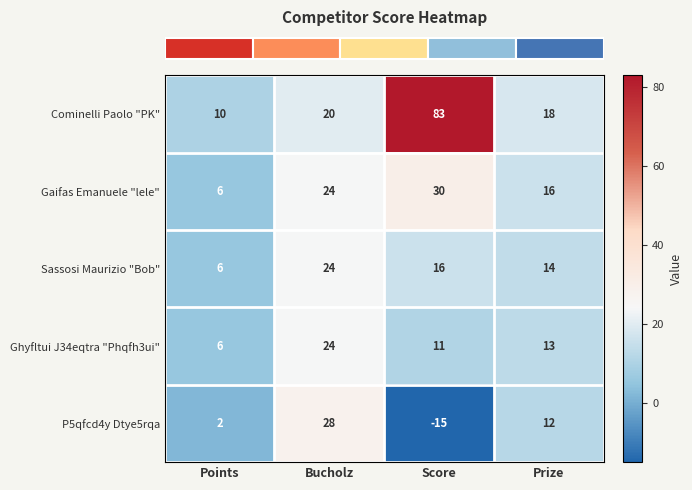

Which series has the largest range (max minus min)?

Cominelli Paolo "PK"